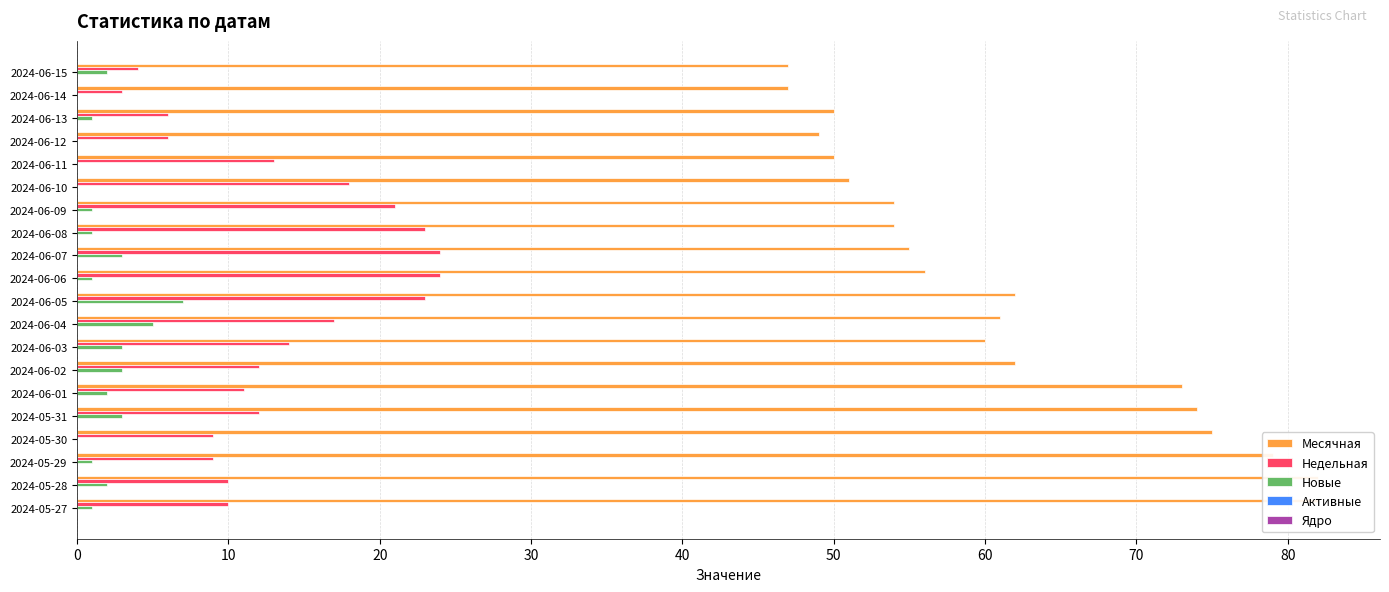

What is the difference between the maximum and minimum values in the Месячная series?

35.0